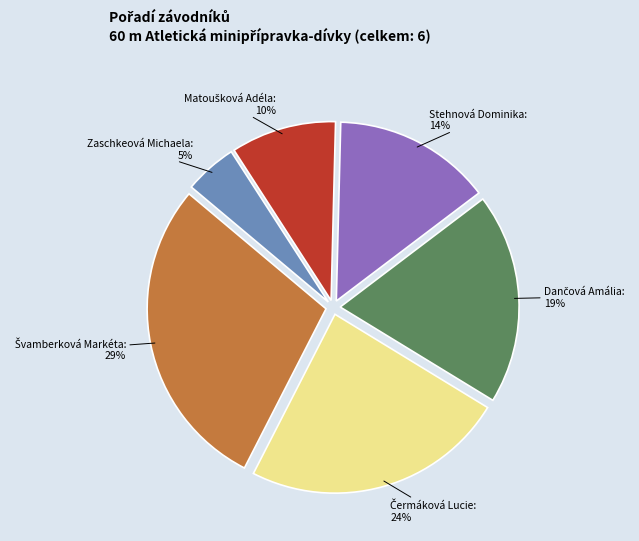

What percentage is the Stehnová Dominika slice, to the nearest percent?

14%